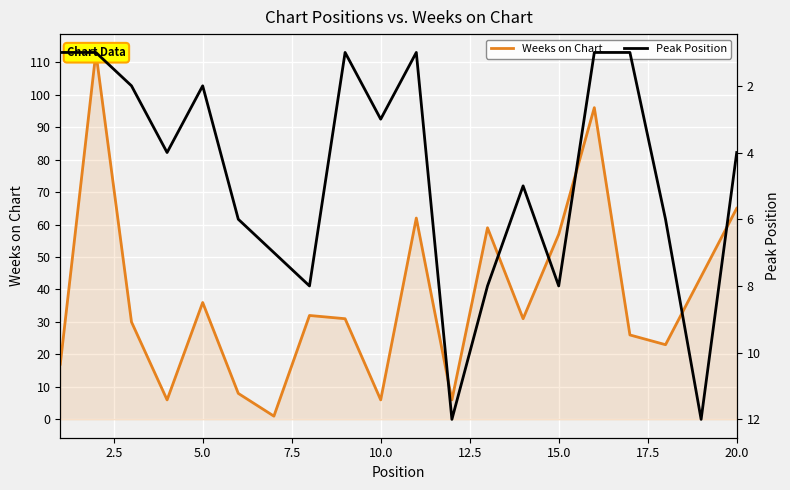

What is the average value of the Peak Position series?

5